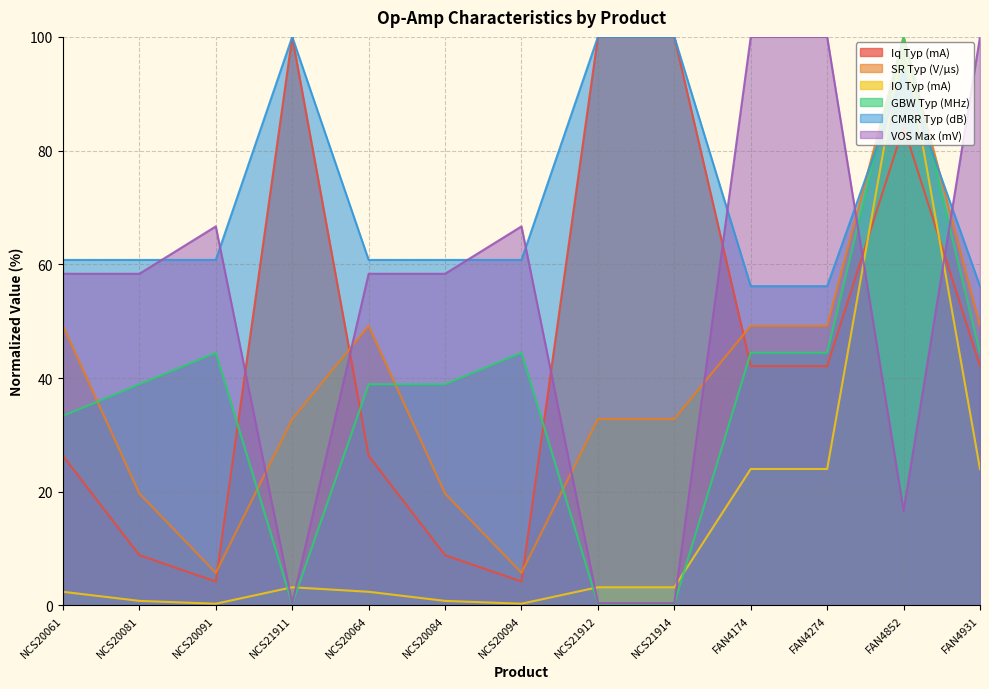

What is the maximum value shown in the chart?

100.0